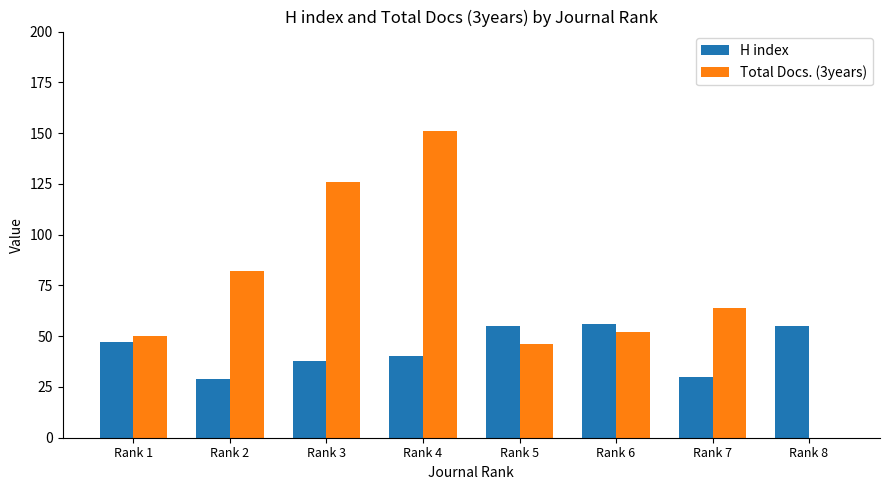

How many categories are shown in the chart?

8